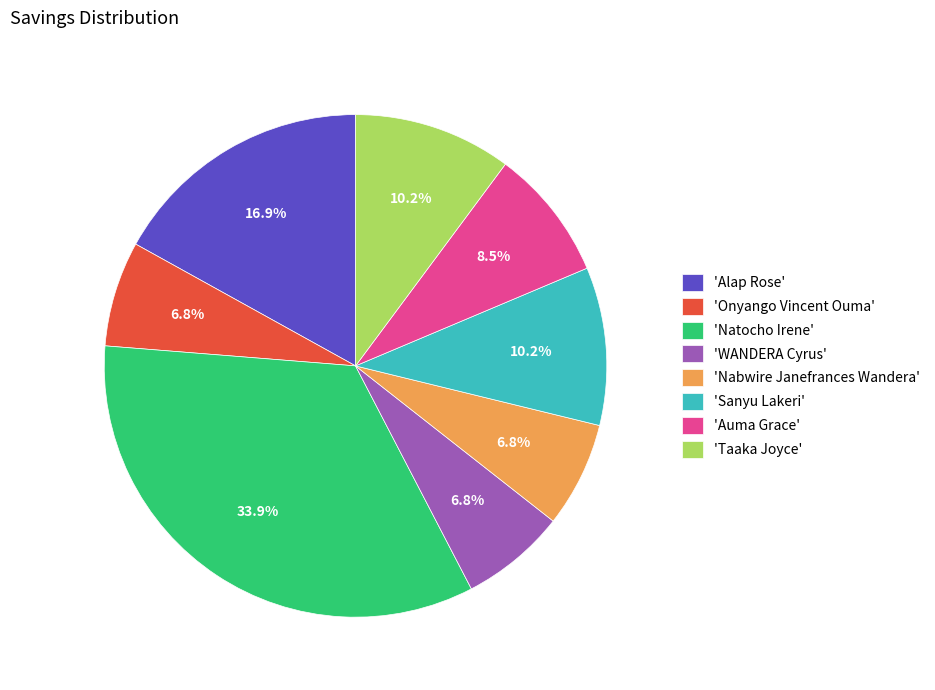

Is there a majority slice in this chart?

No